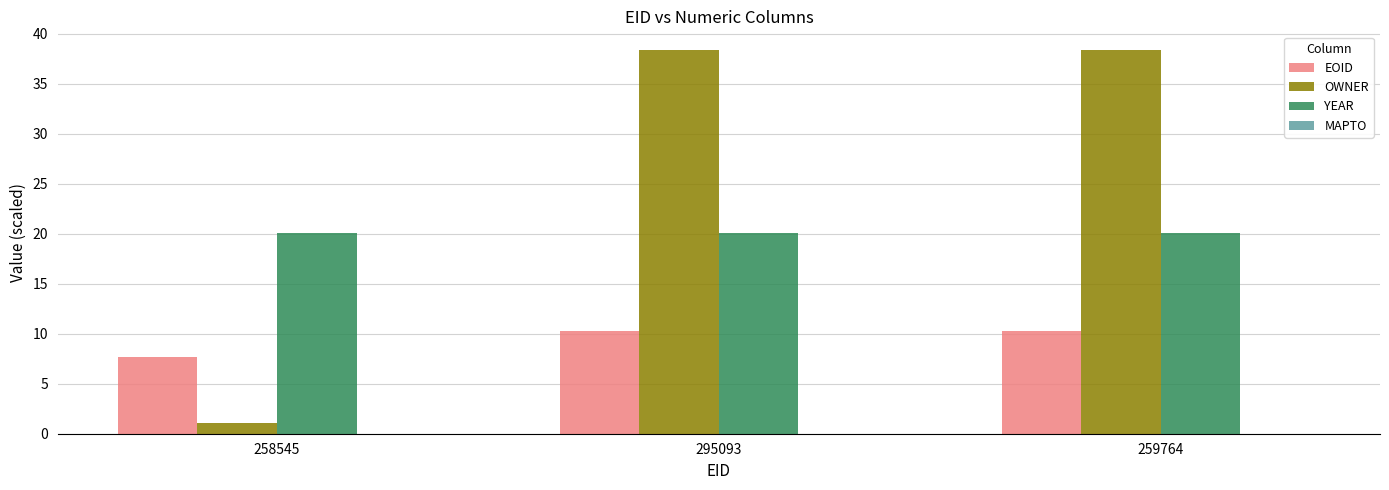

What is the minimum value for YEAR?

20.1